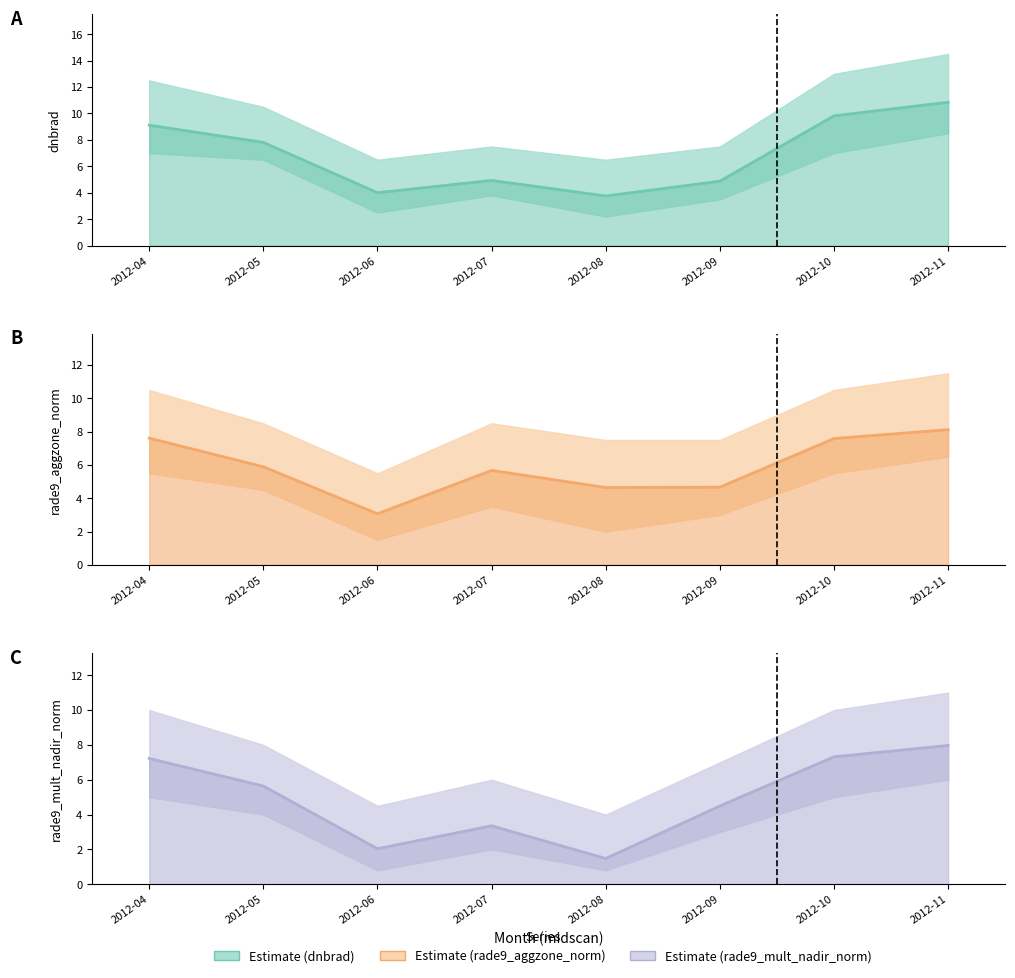

Rank the categories by rade9_aggzone_norm value from highest to lowest.

2012-11, 2012-04, 2012-10, 2012-05, 2012-07, 2012-09, 2012-08, 2012-06